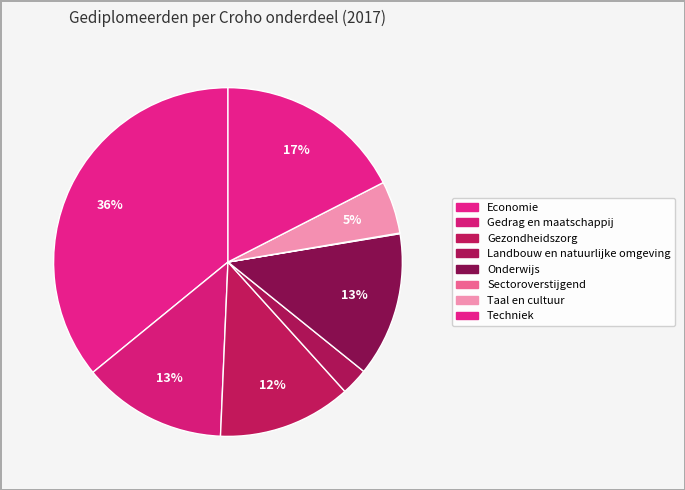

Does Techniek account for over 50% of the chart?

No